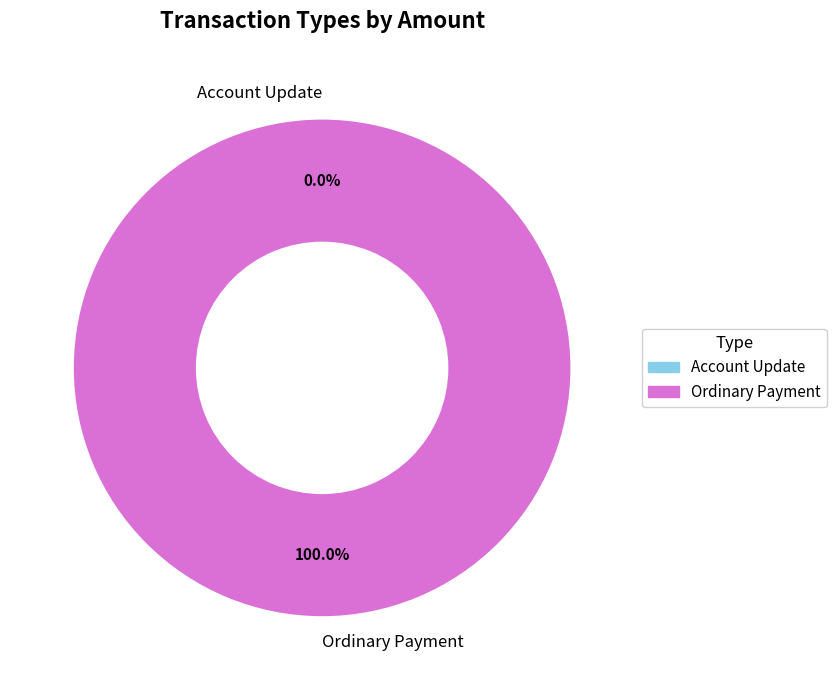

Is there any slice that represents more than half of the pie?

Yes